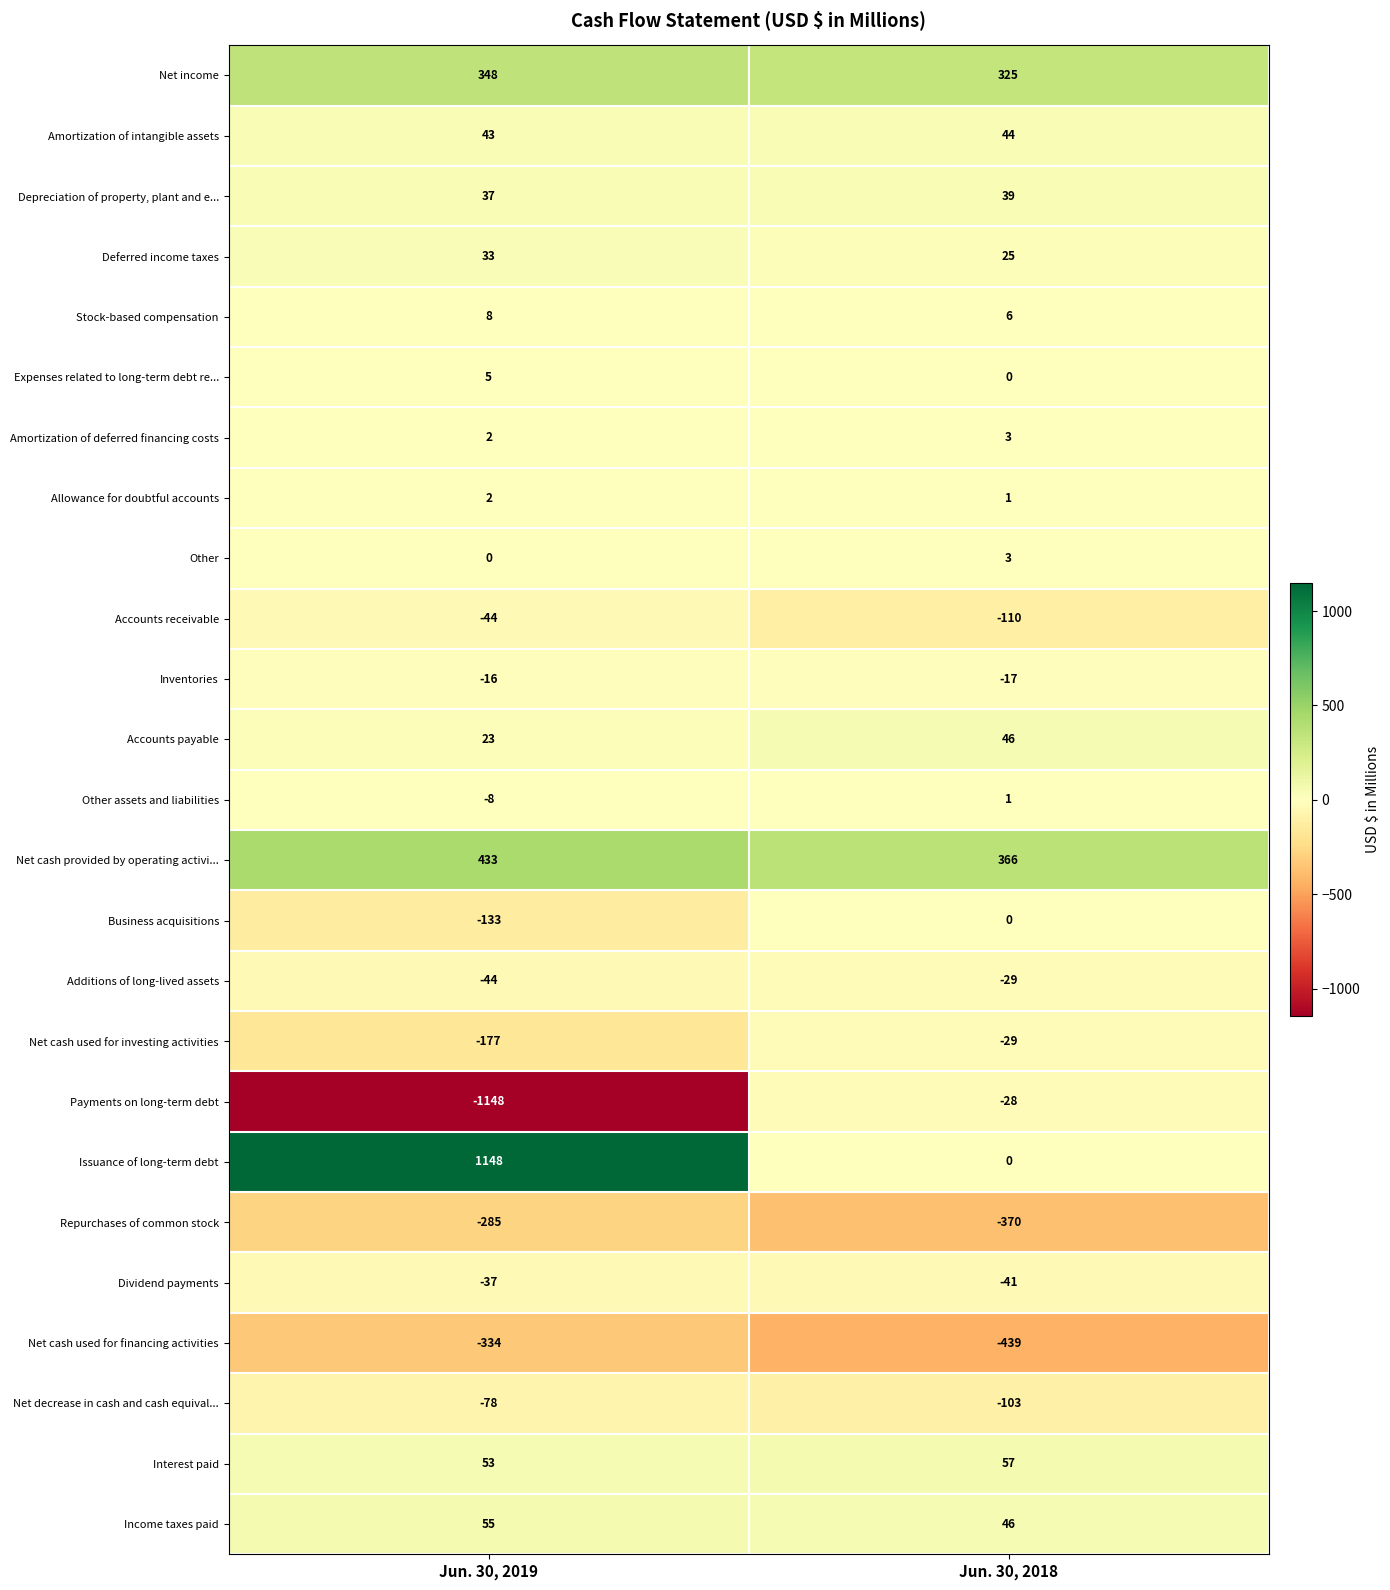

What is the sum of all Accounts receivable values?

-154